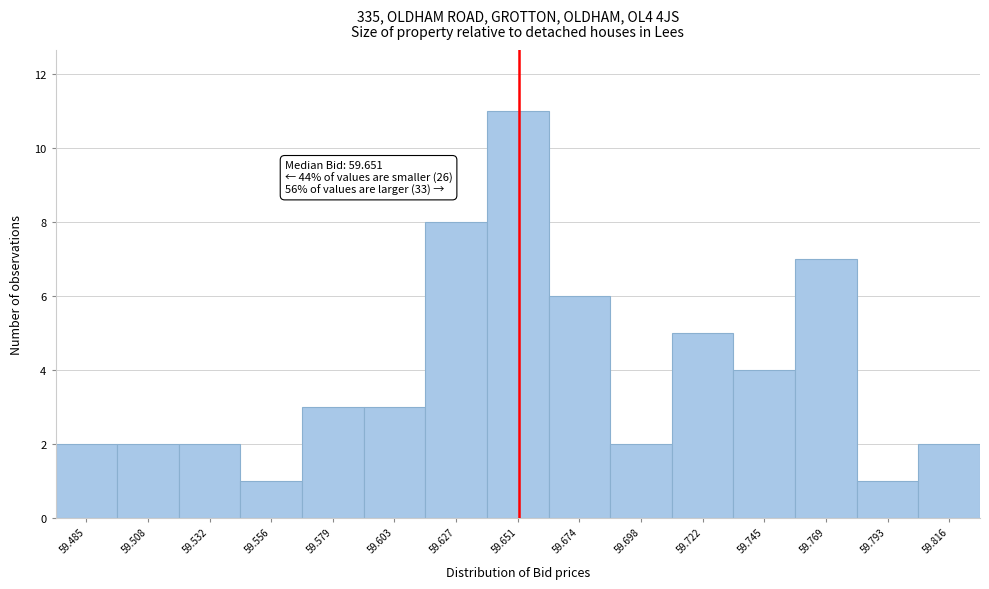

Over which range of the x-axis is the bar tallest?

59.640 to 59.660